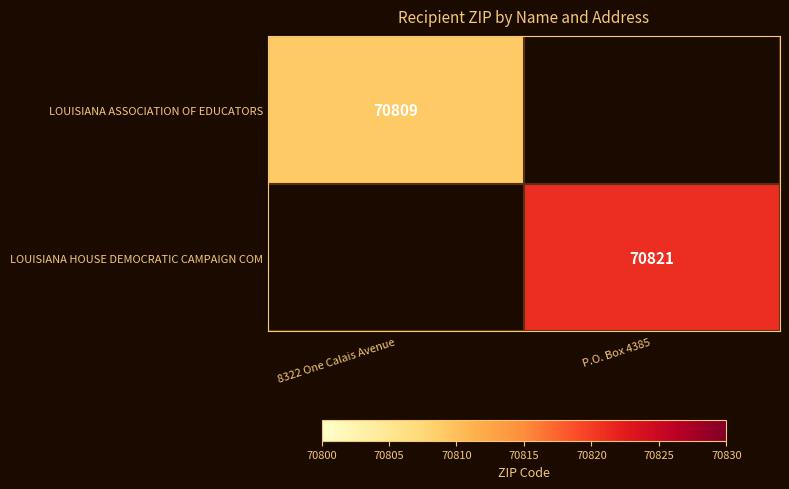

Is the value of LOUISIANA ASSOCIATION OF EDUCATORS at 8322 One Calais Avenue greater than the value of LOUISIANA HOUSE DEMOCRATIC CAMPAIGN COM at P.O. Box 4385?

No